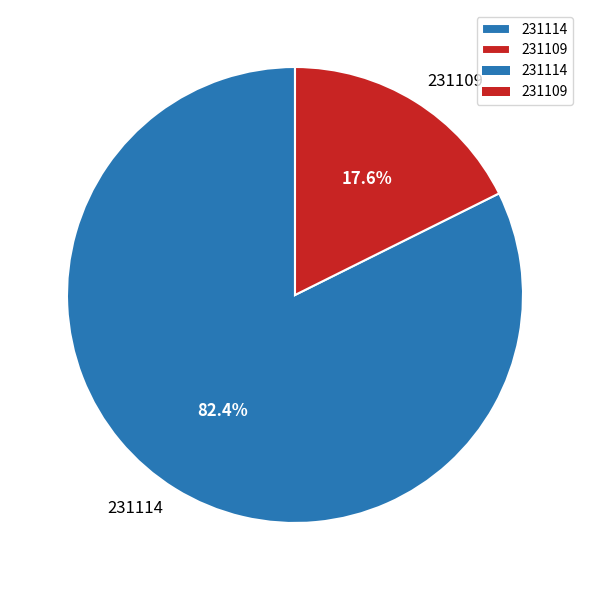

Which slice is the largest?

231114